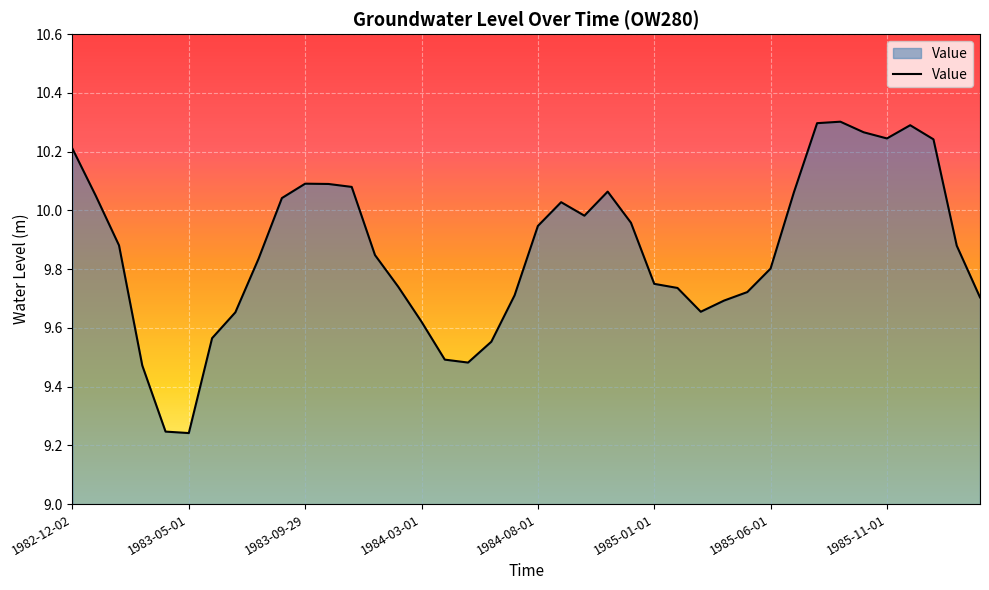

What is the difference between the maximum and minimum values?

1.1